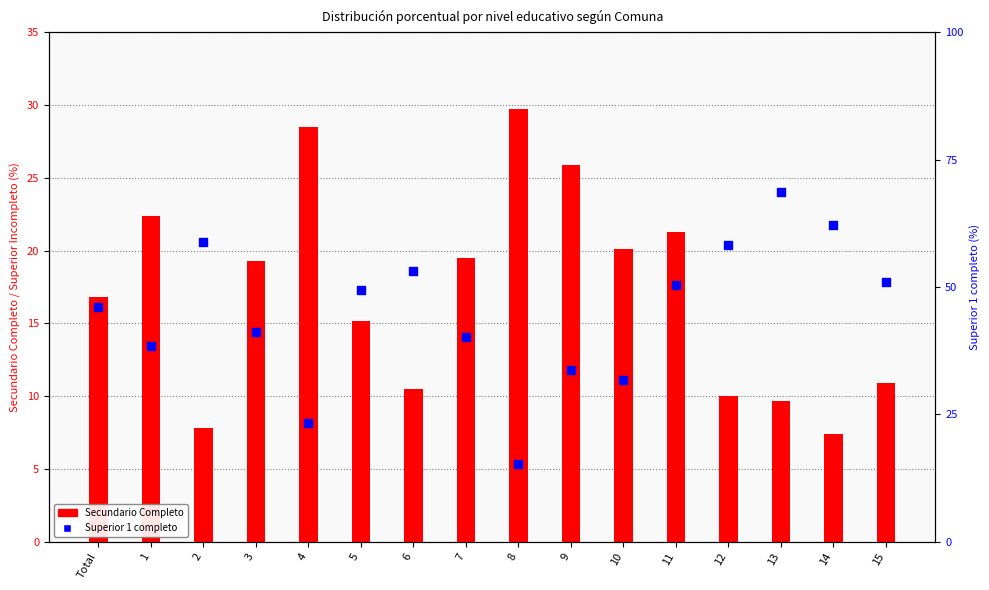

Which series has the largest total across all categories?

Superior 1 completo